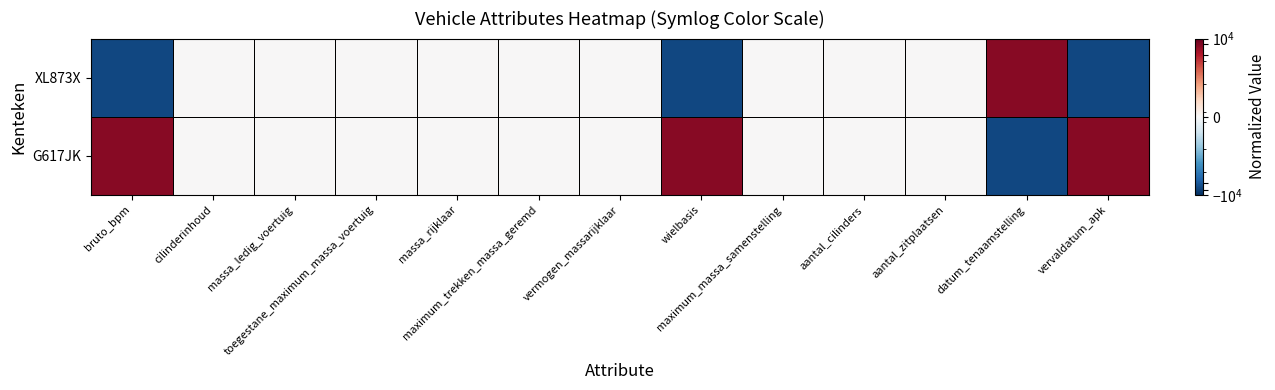

At which category is the sum across all series the highest?

bruto_bpm